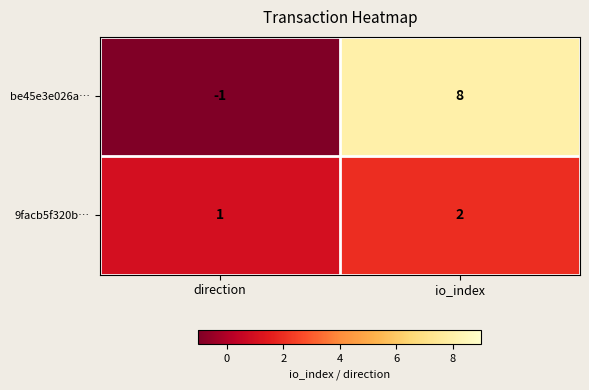

At which category is the sum across all series the highest?

io_index